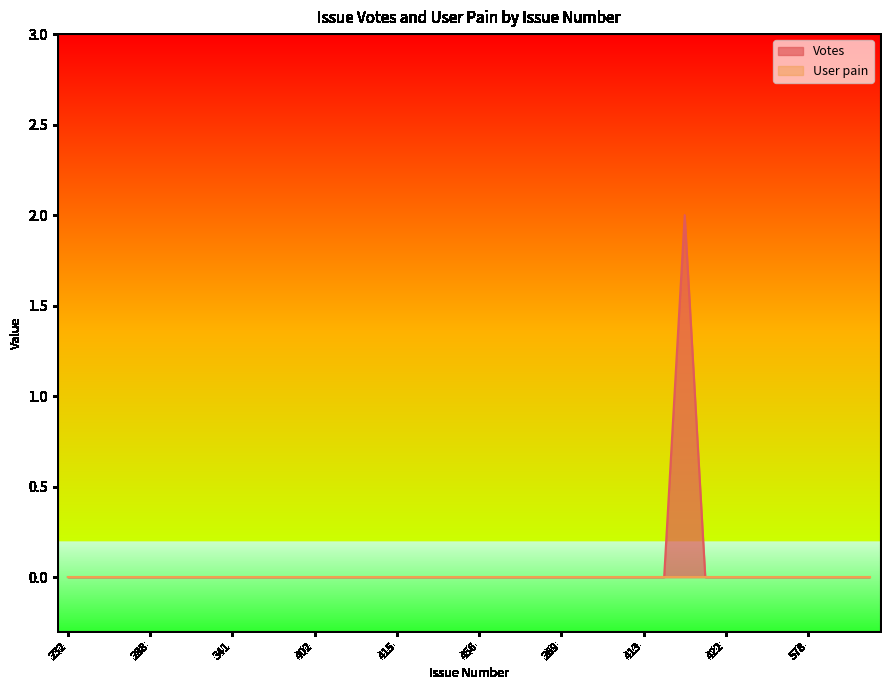

Does the chart display data point markers on the line(s)?

No